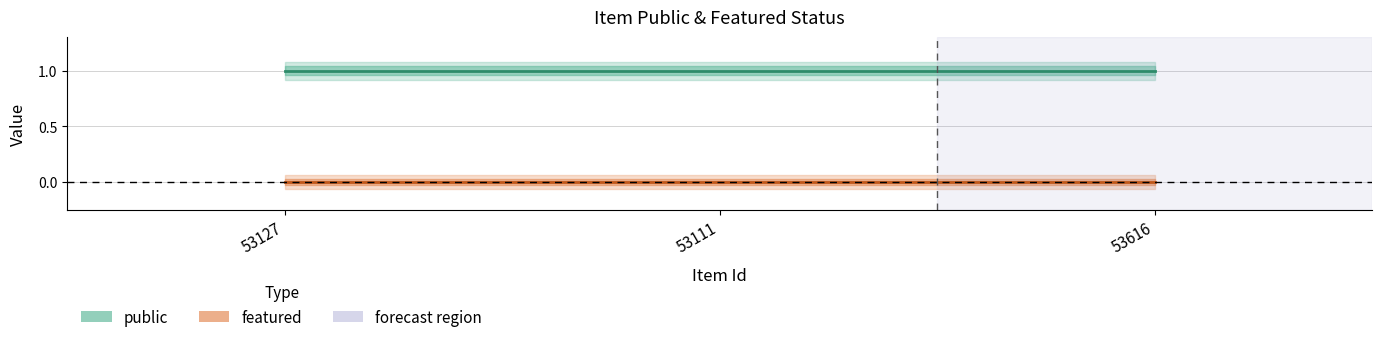

Reading left to right, list all the values displayed in this chart.

public: 1	1	1
featured: 0	0	0